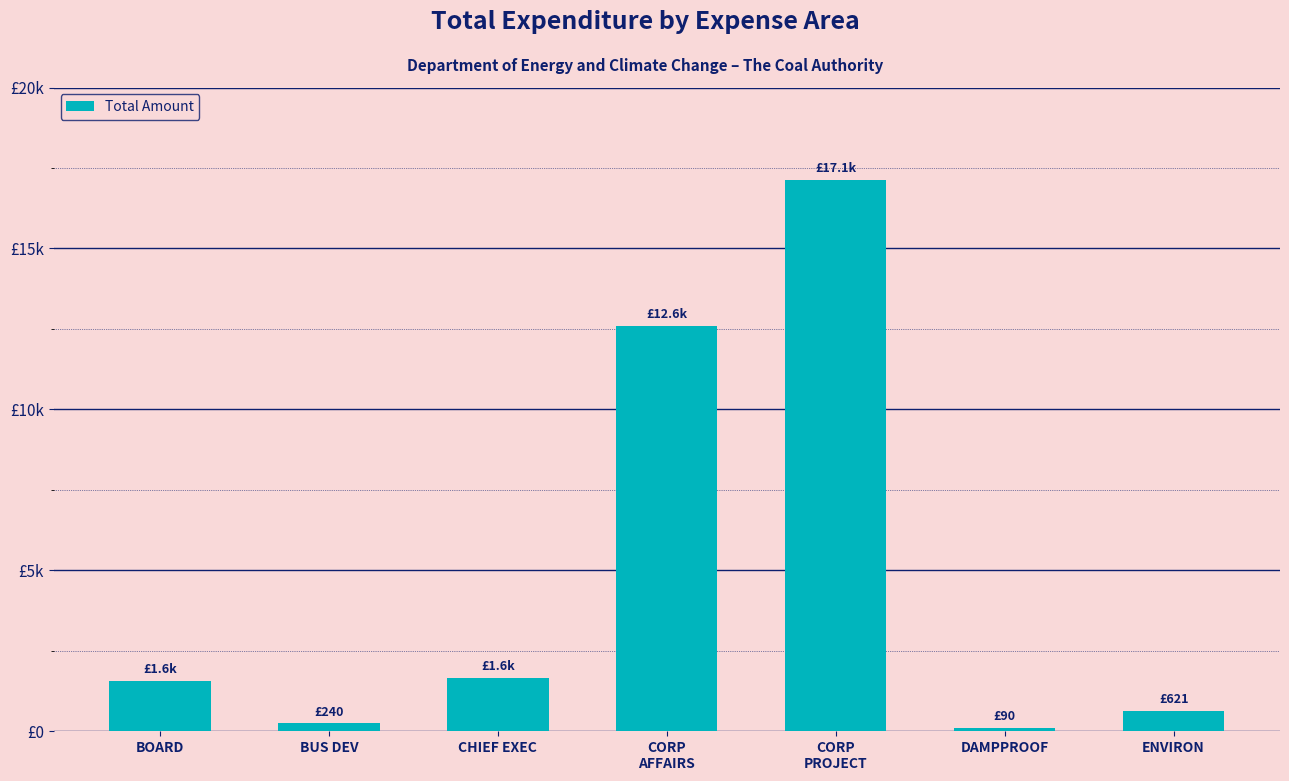

How many bars are there in total?

7